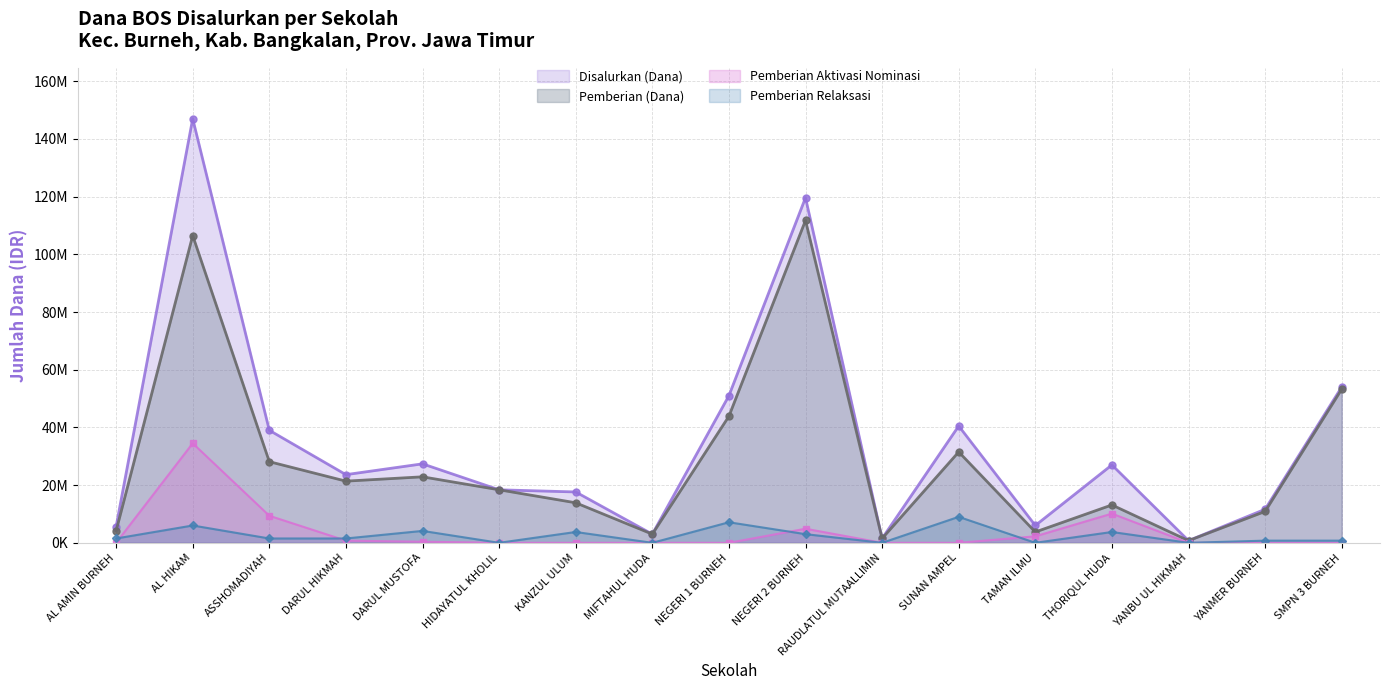

What is the difference between the second highest and second lowest values in the Pemberian Dari Aktivasi Nominasi (Dana) series?

10125000